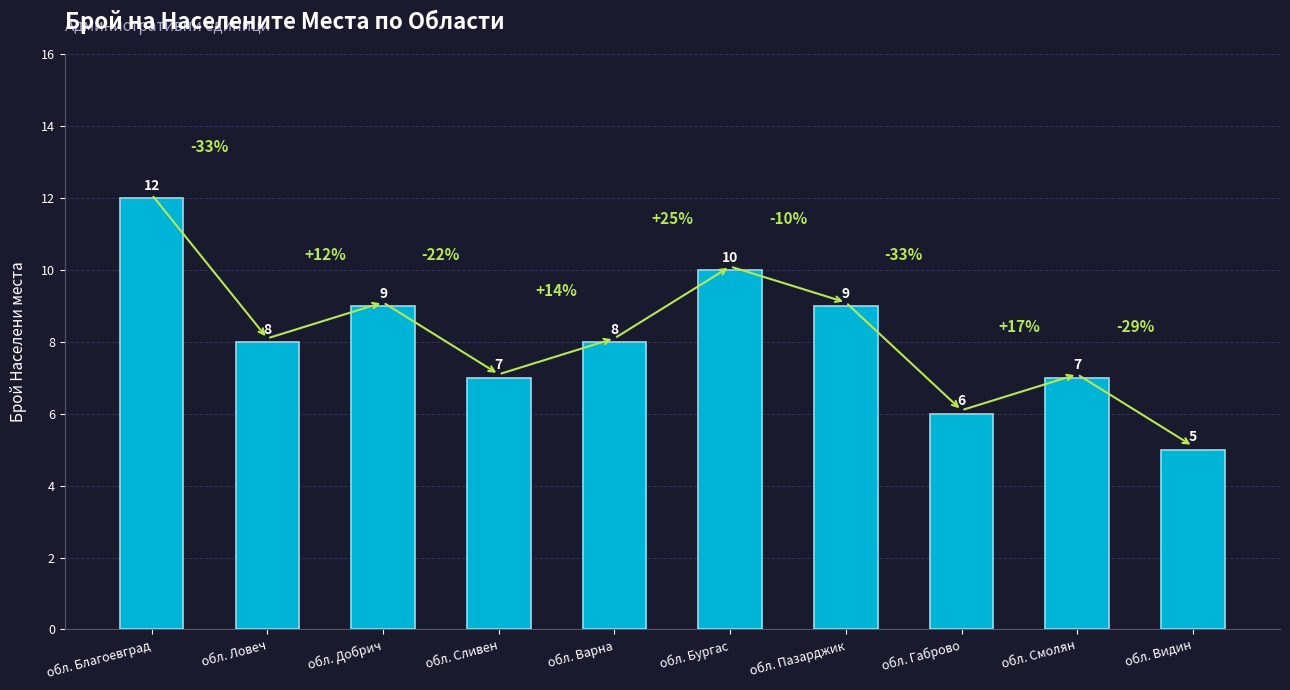

Reading left to right, extract all data points from this chart.

обл. Благоевград=12	обл. Ловеч=8	обл. Добрич=9	обл. Сливен=7	обл. Варна=8	обл. Бургас=10	обл. Пазарджик=9	обл. Габрово=6	обл. Смолян=7	обл. Видин=5